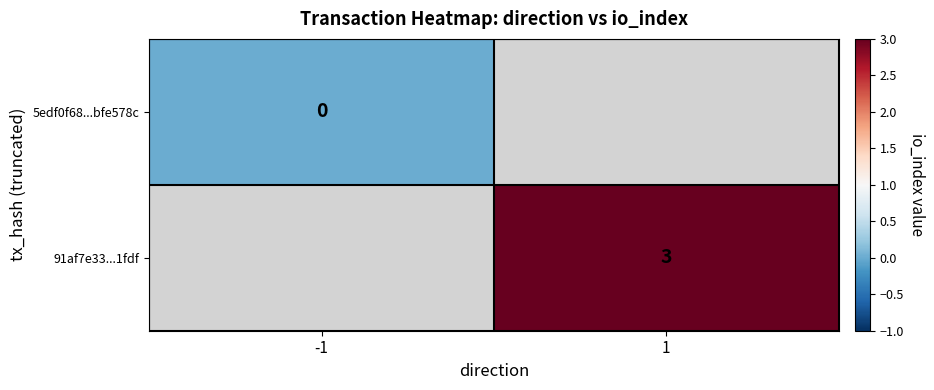

Between 1 and -1, which is larger?

-1